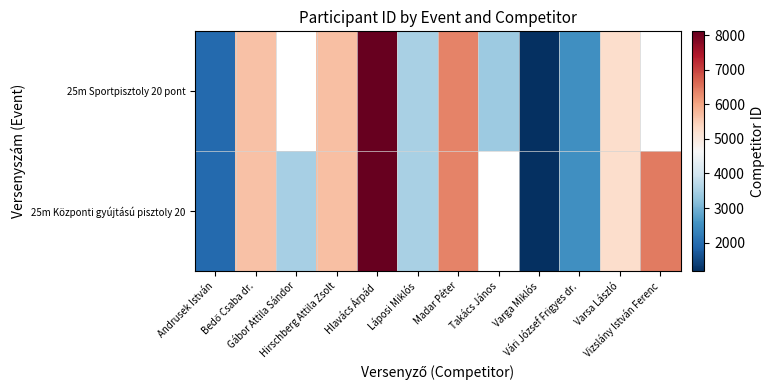

Between Takács János and Hirschberg Attila Zsolt, which is larger?

Hirschberg Attila Zsolt